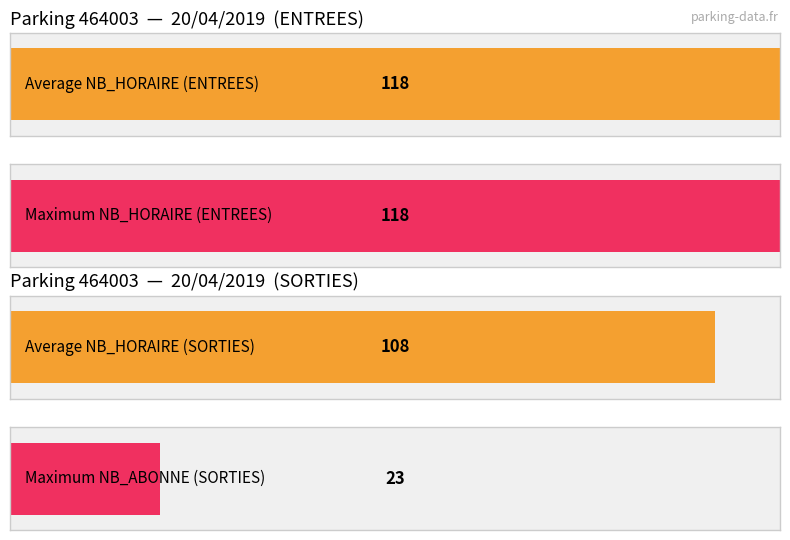

How many values in NB_HORAIRE_ENTREES are above zero?

13